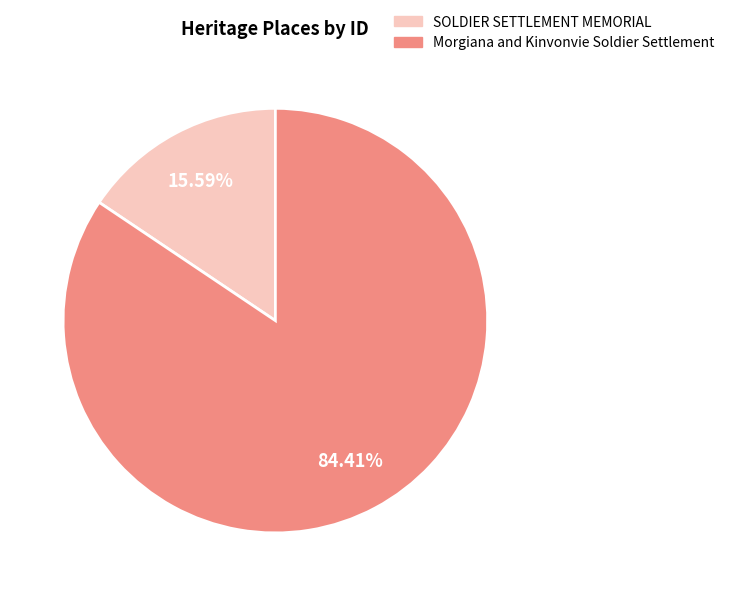

Which category has the biggest portion of the pie?

Morgiana and Kinvonvie Soldier Settlement